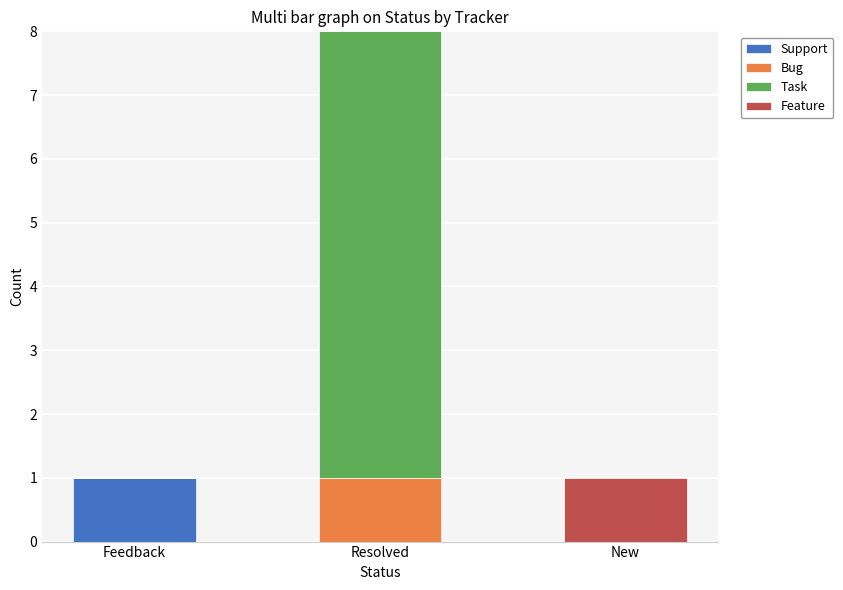

What is the total value across all series at Resolved?

8